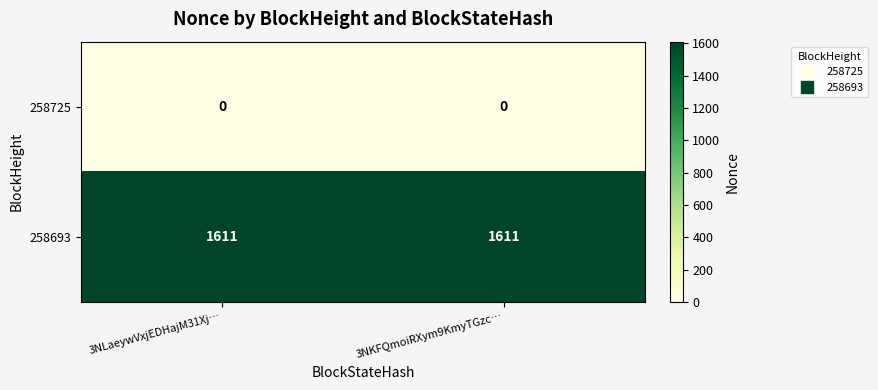

What is the sum of all 258693 values?

3222